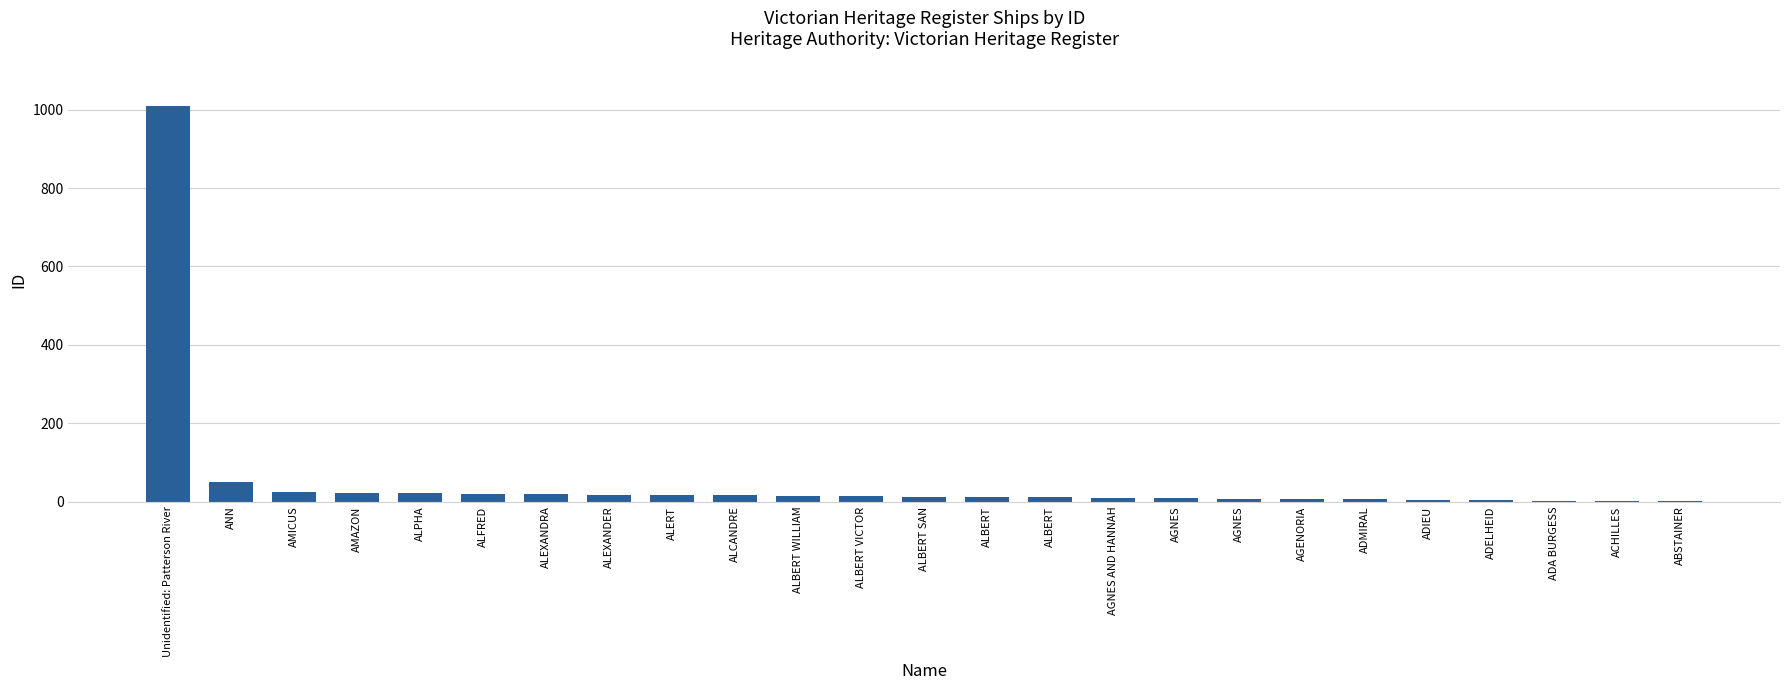

Reading left to right, extract all data points from this chart.

1009	51	24	23	22	20	19	18	17	16	15	14	13	12	11	10	9	8	7	6	5	4	3	2	1